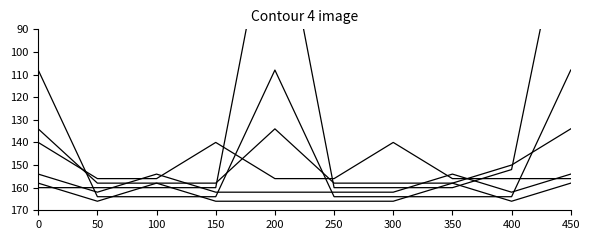

In Consentements In, how many points are lower than both neighbors (excluding endpoints)?

2